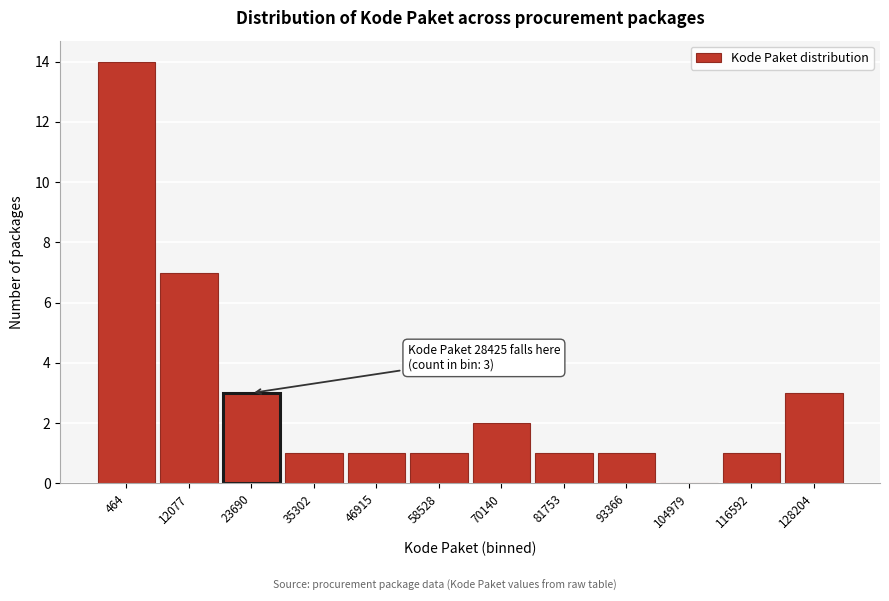

Reading left to right, list all the values displayed in this chart.

464=14	12077=7	23690=3	35302=1	46915=1	58528=1	70140=2	81753=1	93366=1	104979=0	116592=1	128204=3